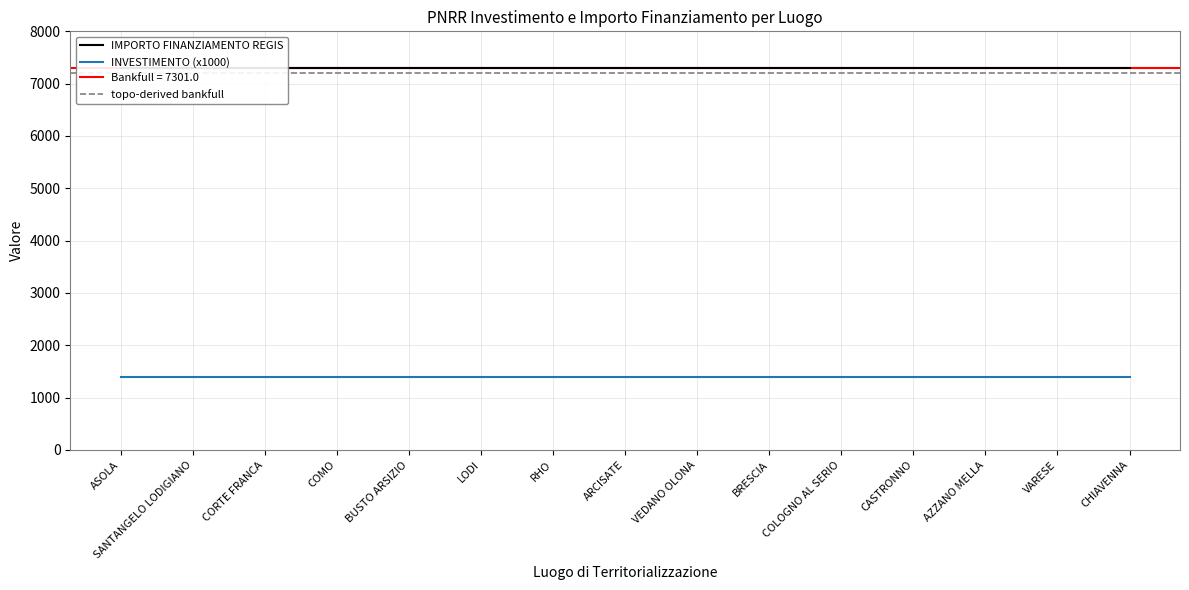

Which series changed the most between ASOLA and SANTANGELO LODIGIANO?

INVESTIMENTO